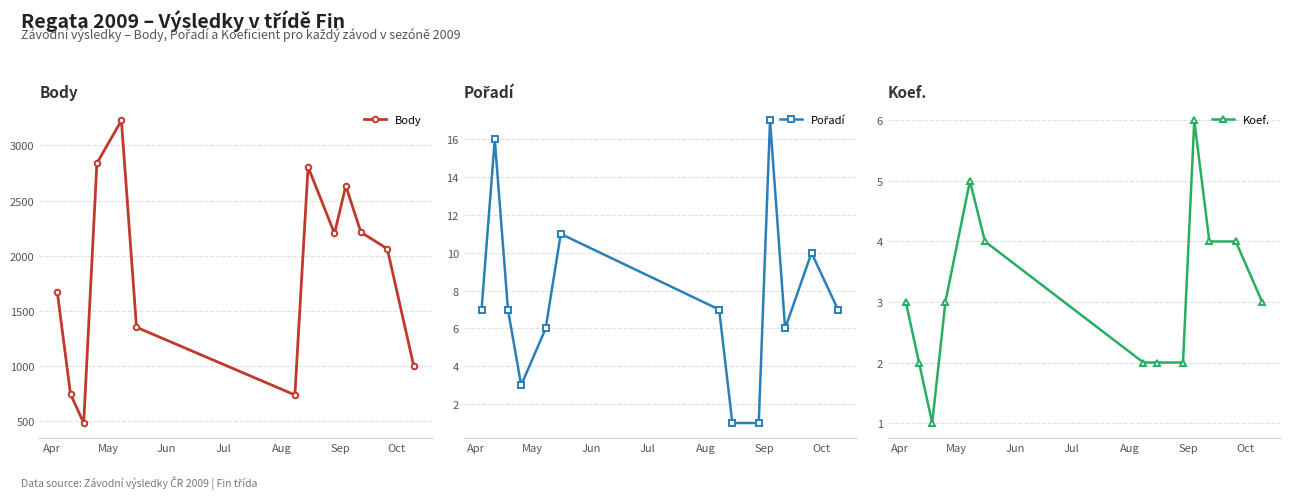

What is the average value of the Pořadí series?

8